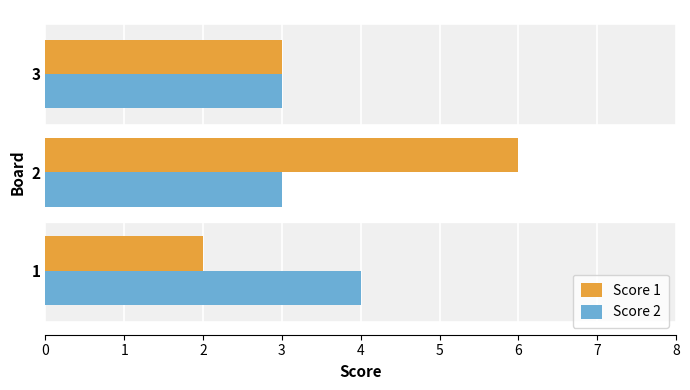

True or false: Score 2 has a value of 6 at 1.

False